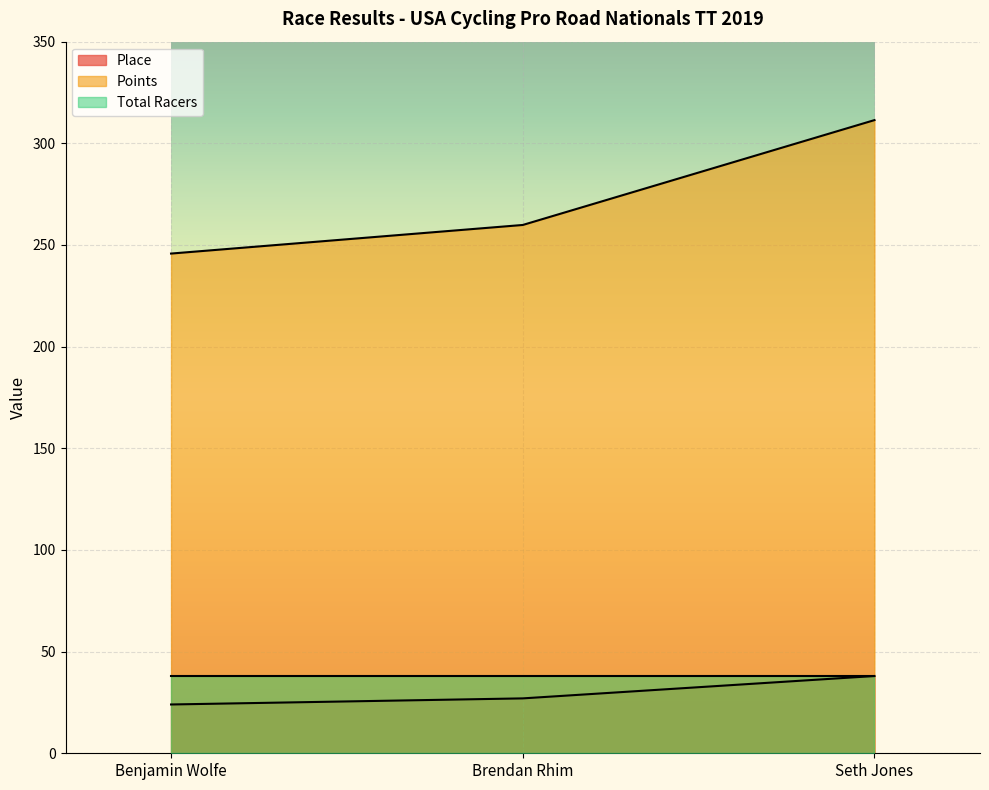

Does the chart display data point markers on the line(s)?

No